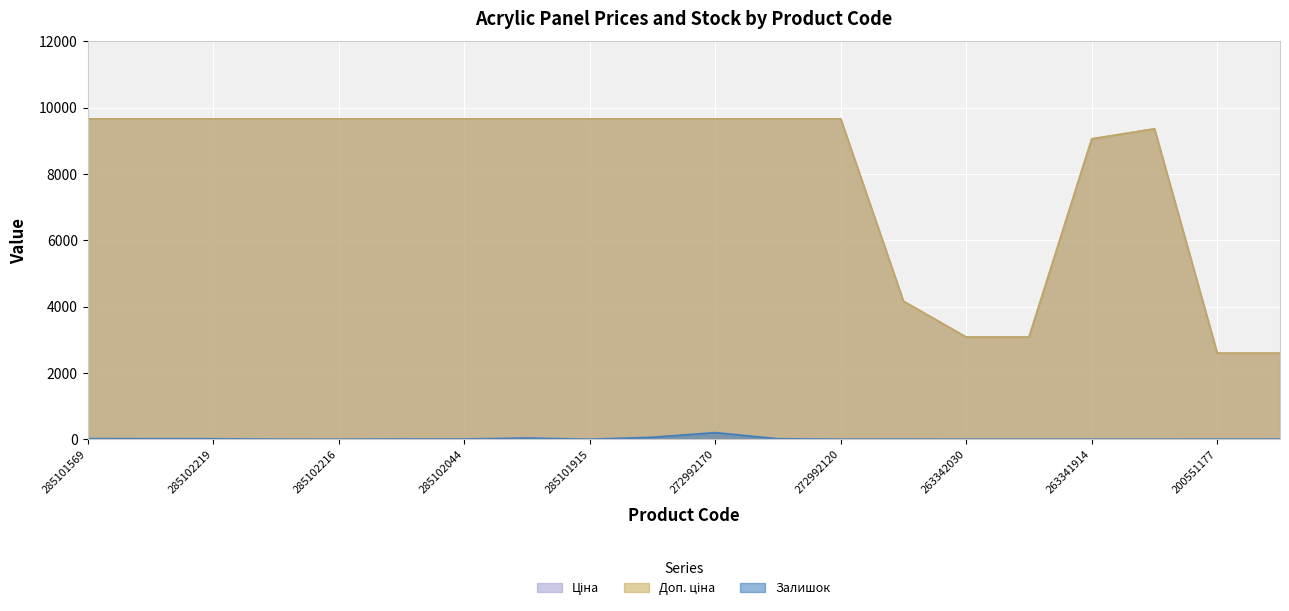

Where is Доп. ціна nearest to the value 6129?

200521163